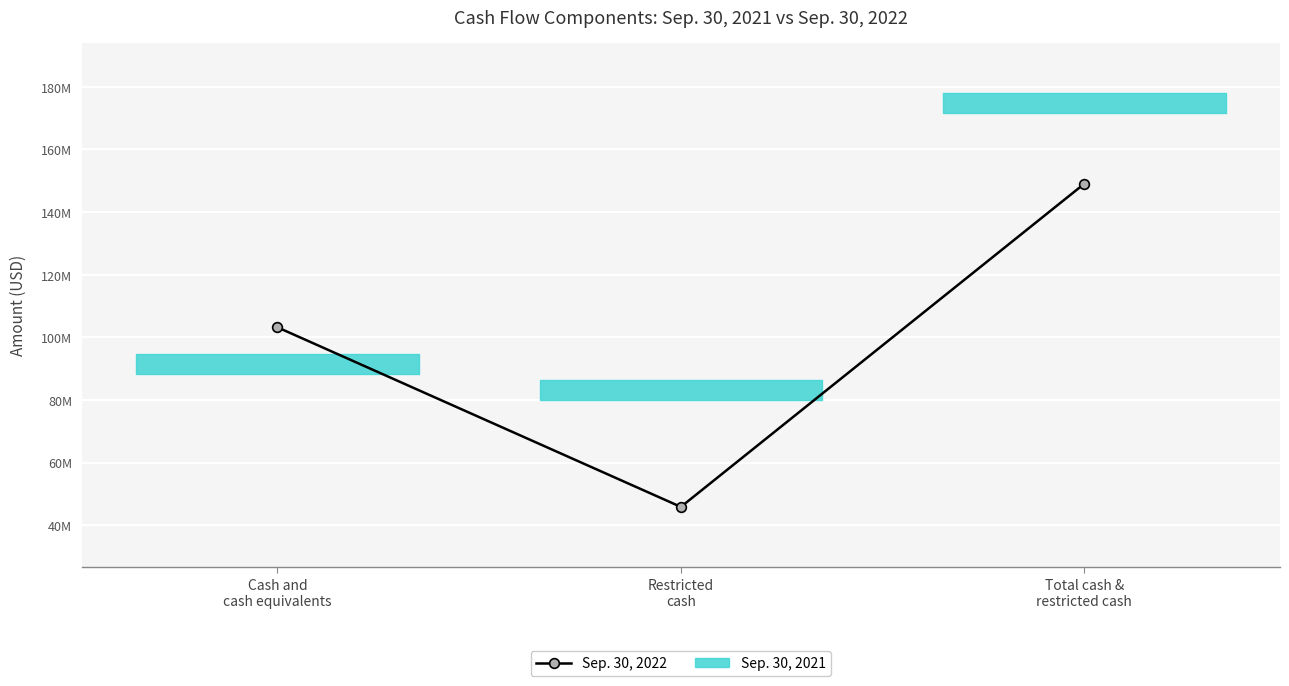

True or false: the data shows 257355783 at Total cash &
restricted cash.

False